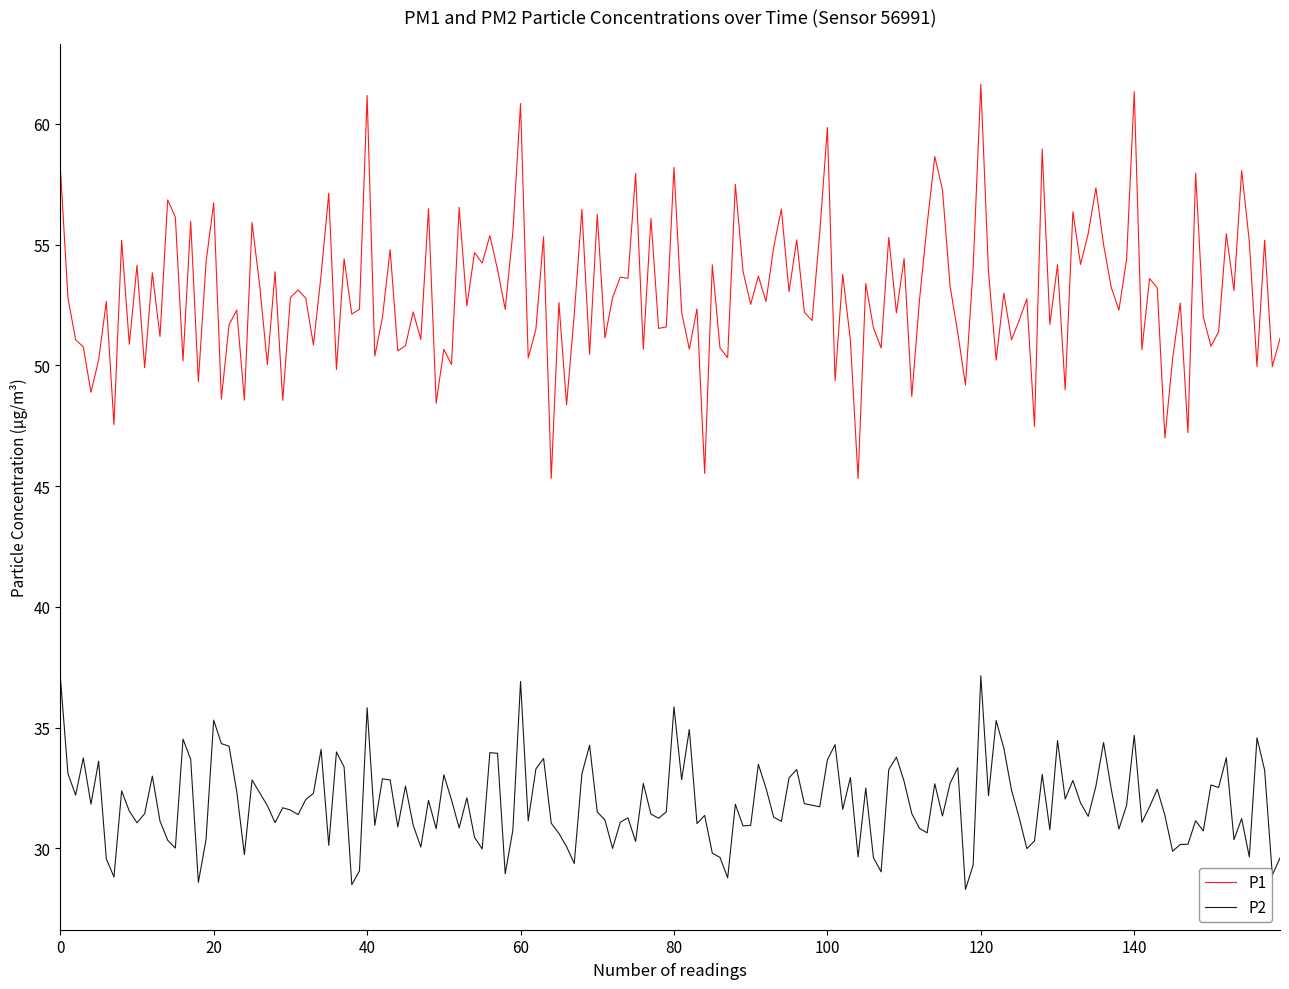

True or false: P2 and P1 intersect in this chart.

False